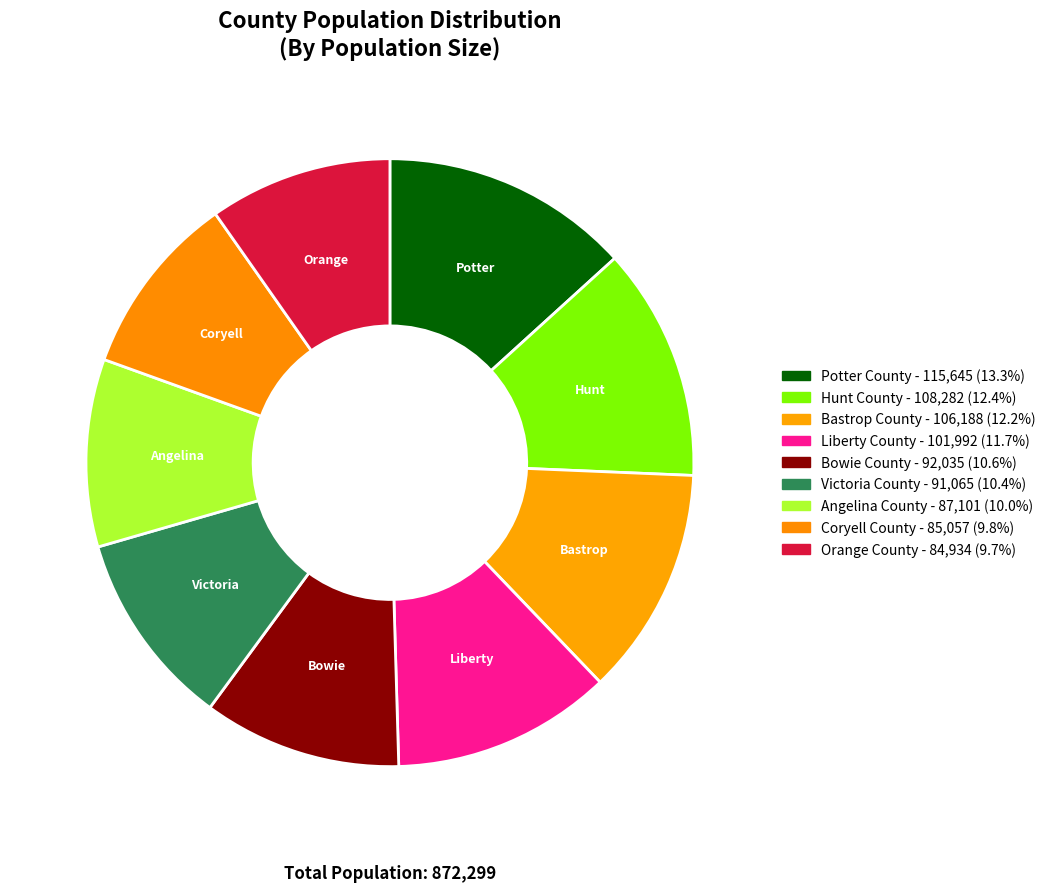

Approximately how many times larger is the value at Orange County compared to Angelina County?

1.0